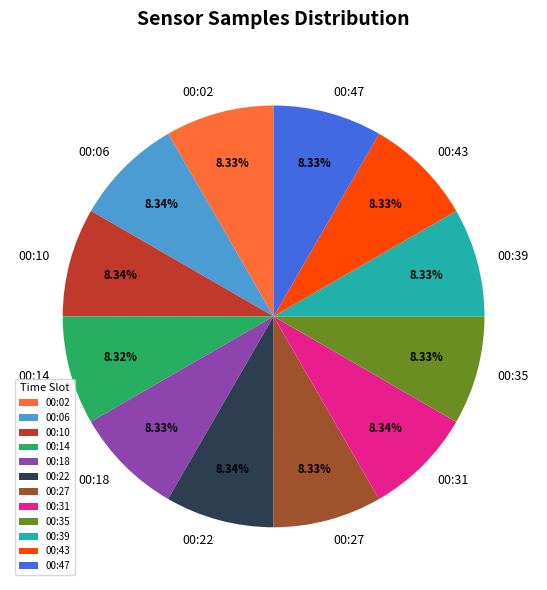

Does 00:02 represent more than half of the total?

No